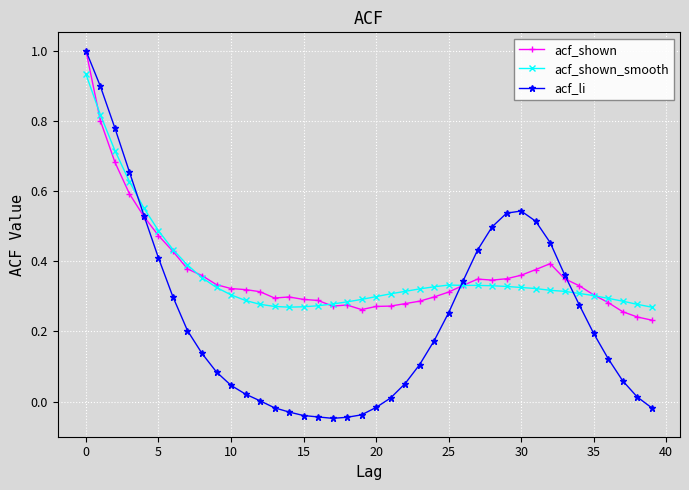

What is the sum of all acf_li values?

9.7